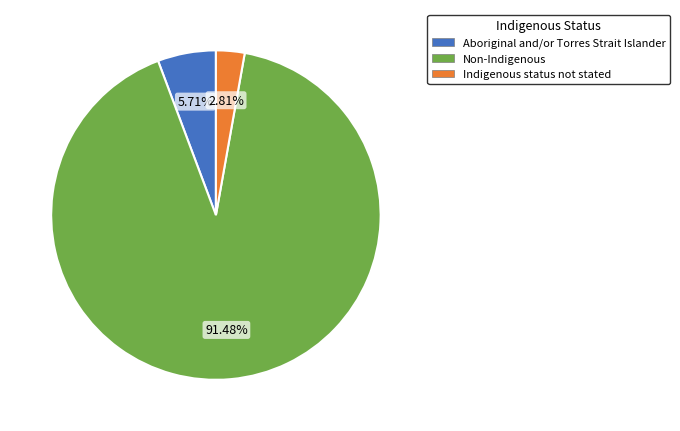

Which has a higher value, Indigenous status not stated or Non-Indigenous?

Non-Indigenous